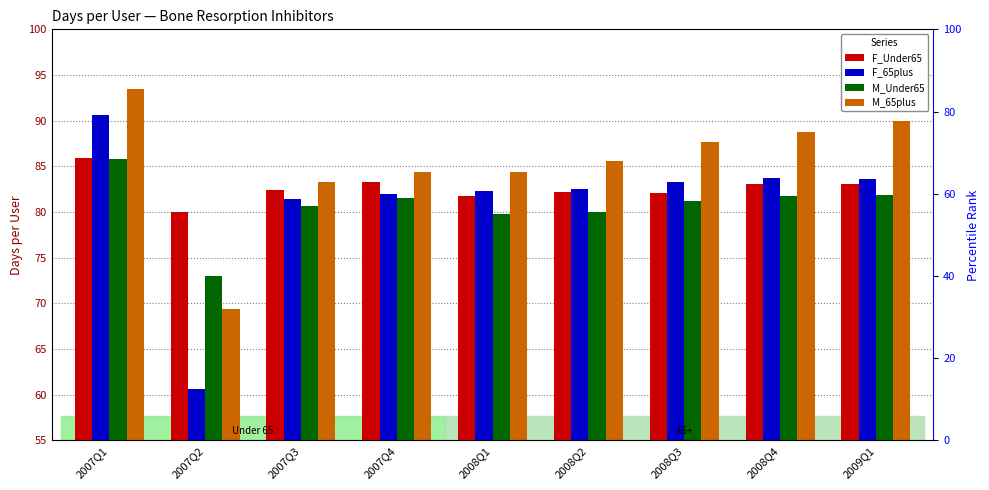

Reading left to right, extract all data points from this chart.

F_Under65: 2007Q1=85.9	2007Q2=80.1	2007Q3=82.4	2007Q4=83.3	2008Q1=81.8	2008Q2=82.2	2008Q3=82.1	2008Q4=83.1	2009Q1=83.1
F_65plus: 2007Q1=90.6	2007Q2=60.7	2007Q3=81.5	2007Q4=82.0	2008Q1=82.3	2008Q2=82.5	2008Q3=83.2	2008Q4=83.7	2009Q1=83.6
M_Under65: 2007Q1=85.9	2007Q2=73.0	2007Q3=80.6	2007Q4=81.5	2008Q1=79.8	2008Q2=80.1	2008Q3=81.2	2008Q4=81.7	2009Q1=81.9
M_65plus: 2007Q1=93.5	2007Q2=69.4	2007Q3=83.3	2007Q4=84.4	2008Q1=84.3	2008Q2=85.6	2008Q3=87.6	2008Q4=88.7	2009Q1=90.0